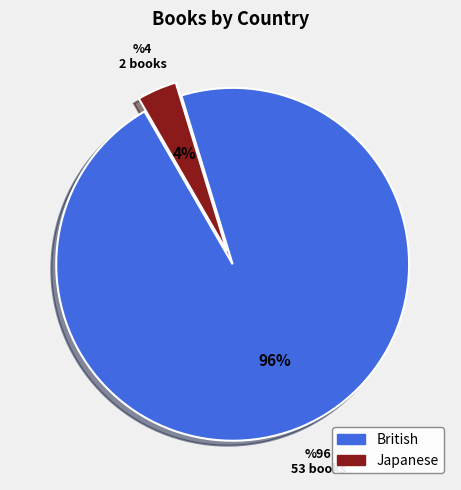

To the nearest percent, what percentage of the pie is British?

96%